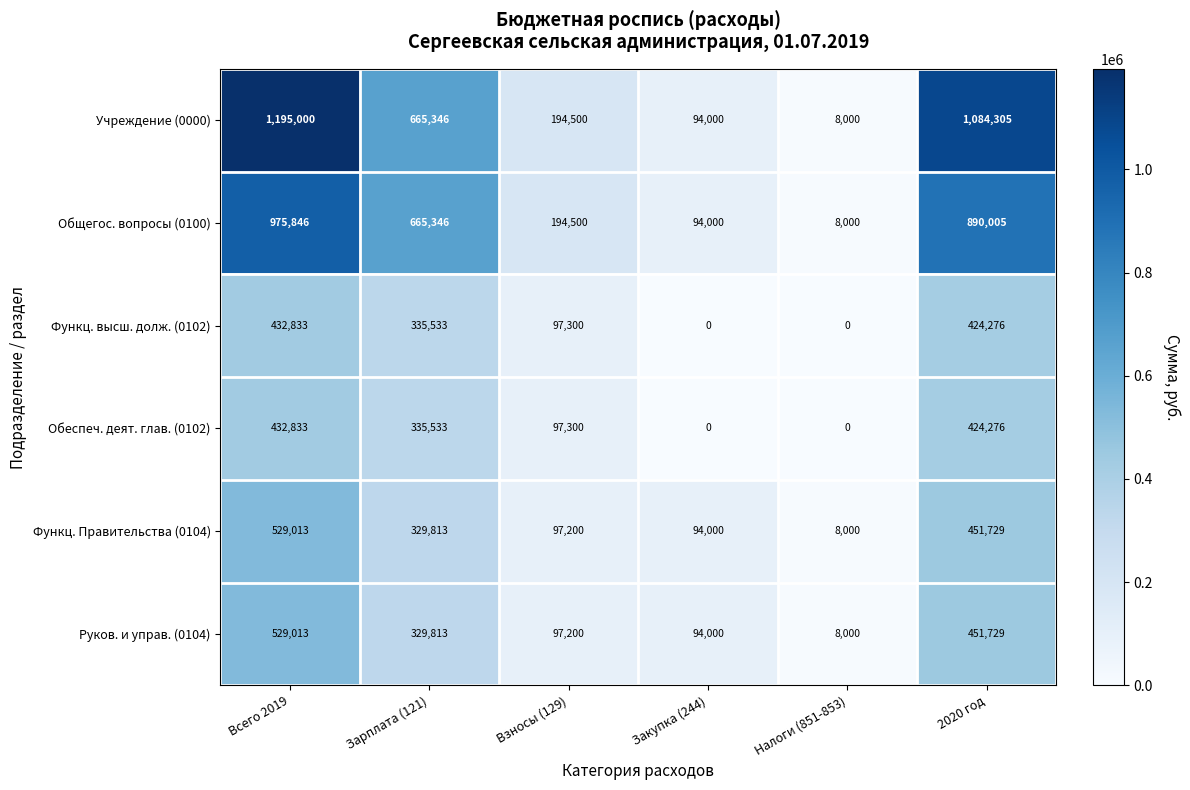

List the labels in order of Руков. и управ. (0104) value, smallest first.

Налоги (851-853), Закупка (244), Взносы (129), Зарплата (121), 2020 год, Всего 2019